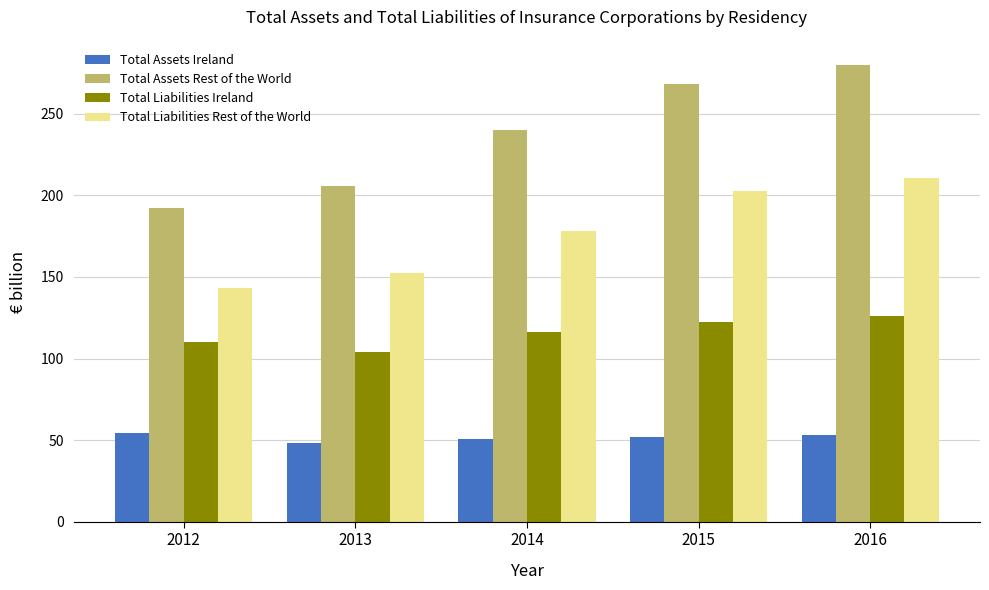

Which series has the largest total across all categories?

Total Assets Rest of the World